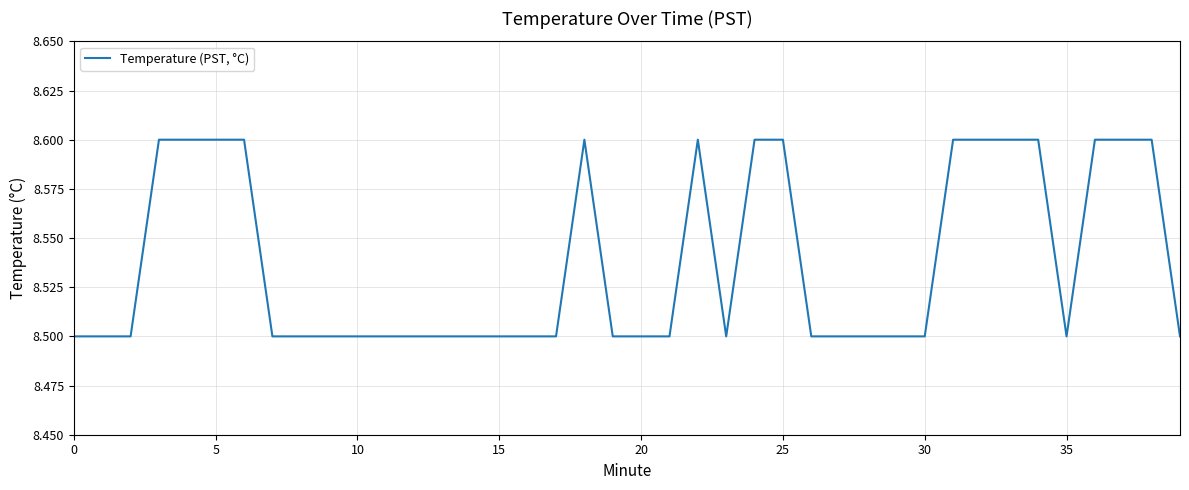

Count the values in the range 8 to 9.

40